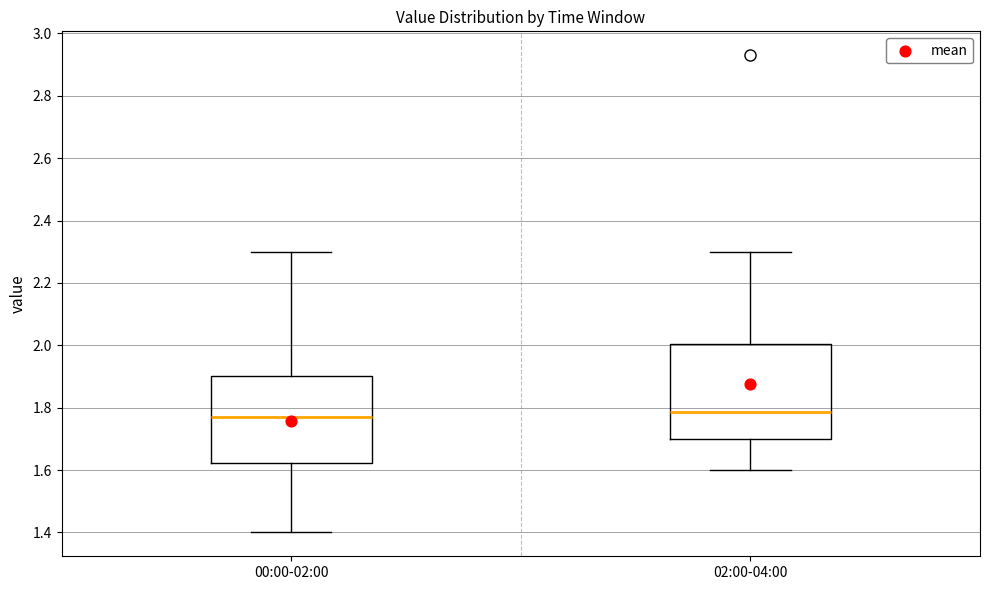

Comparing the boxes themselves (not the whiskers), which one is the tallest?

02:00-04:00